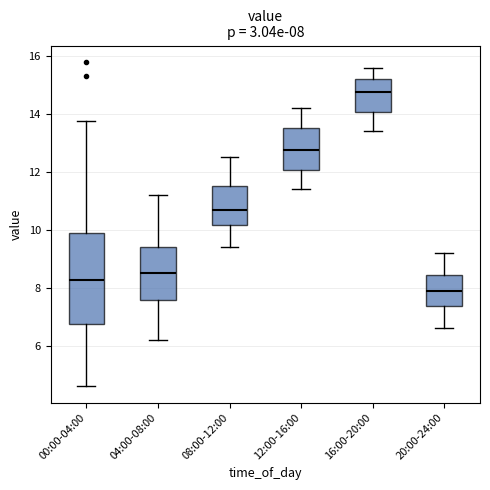

Which box has the highest median line?

16:00-20:00